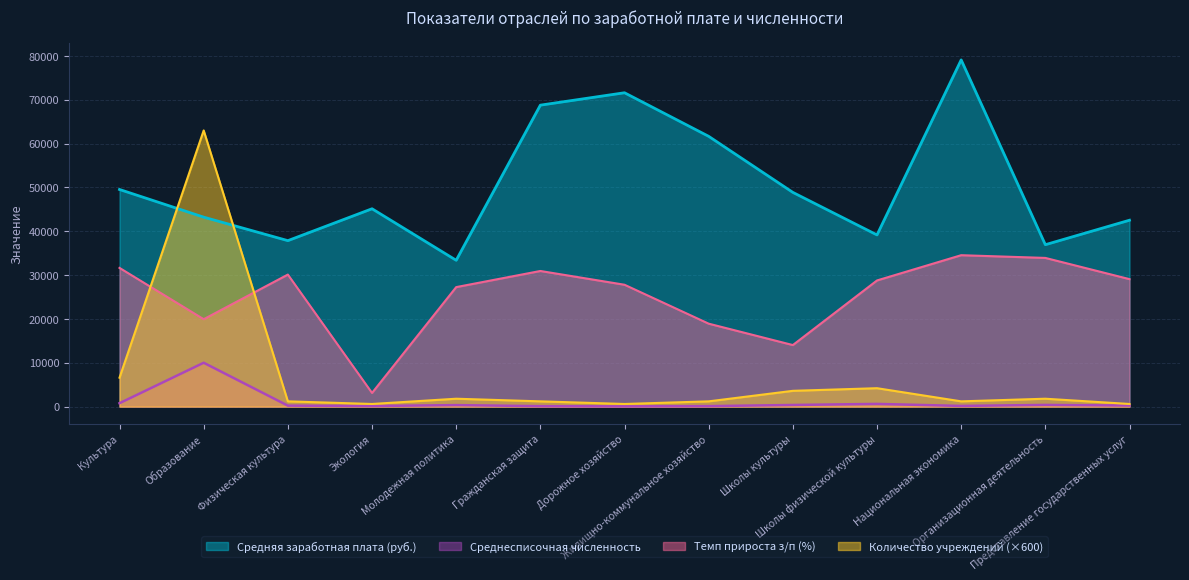

What are all the series names shown in the legend?

Средняя заработная плата (руб.), Среднесписочная численность, Темп прироста з/п (%), Количество учреждений (×600)